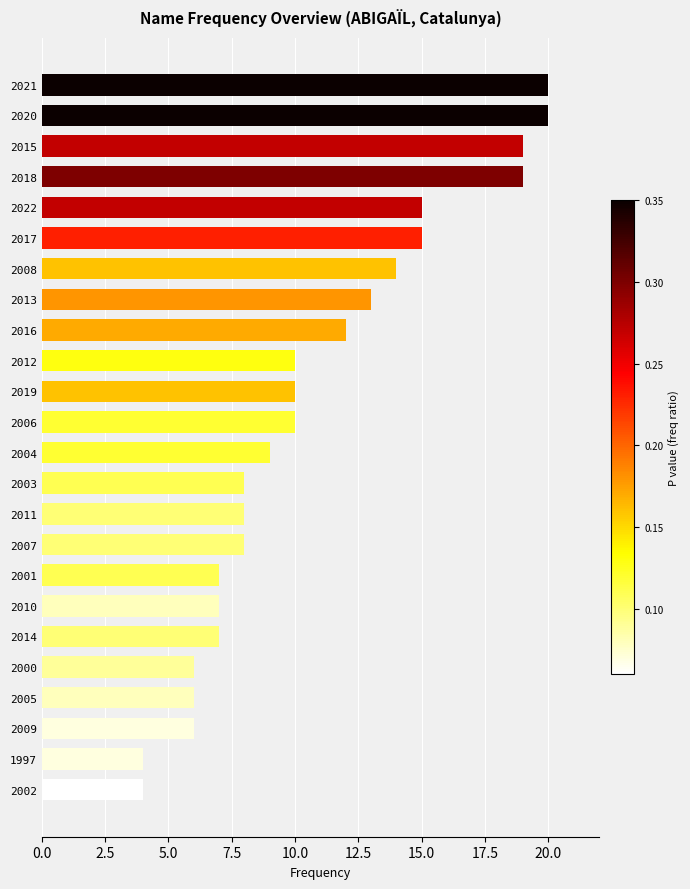

Reading bottom to top, list all the values displayed in this chart.

2002=4	1997=4	2009=6	2005=6	2000=6	2014=7	2010=7	2001=7	2007=8	2011=8	2003=8	2004=9	2006=10	2019=10	2012=10	2016=12	2013=13	2008=14	2017=15	2022=15	2018=19	2015=19	2020=20	2021=20